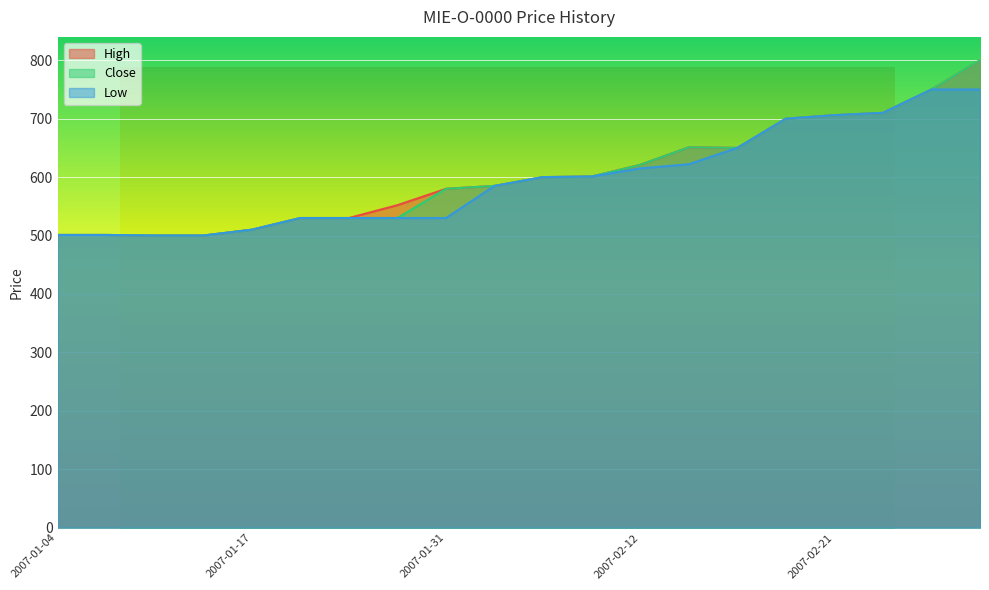

At 2007-02-12, list the series in order from largest to smallest.

High, Close, Low